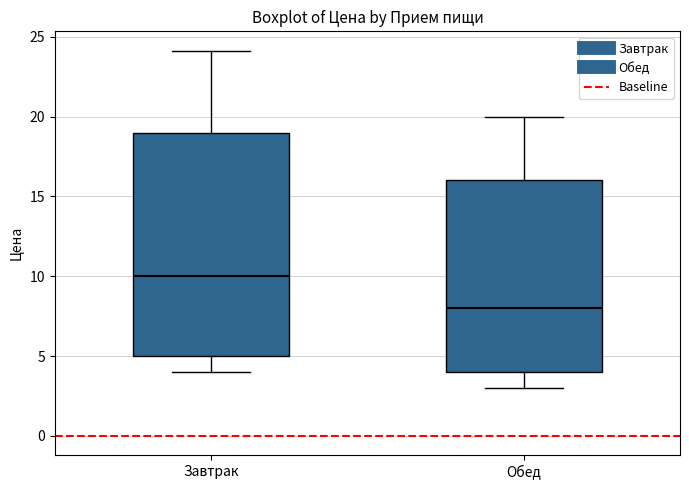

Which box has the highest median line?

Завтрак